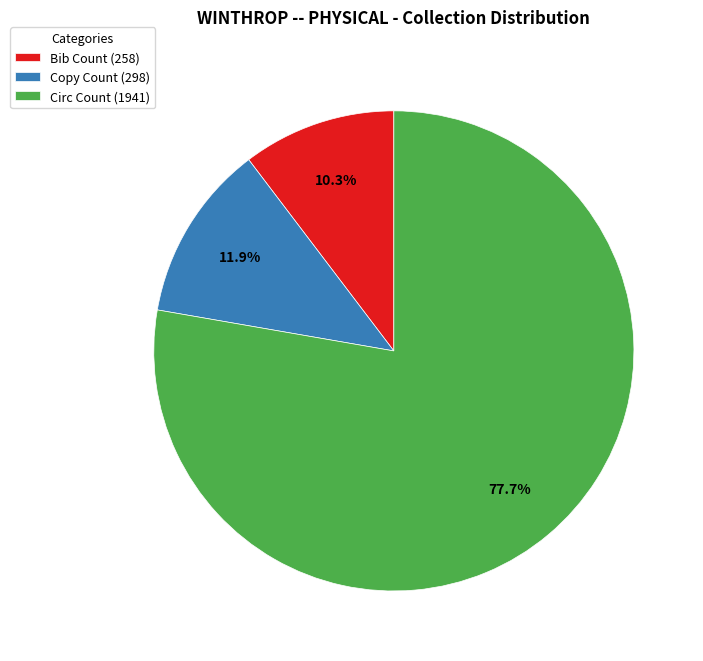

Which has a higher value, Copy Count or Circ Count?

Circ Count